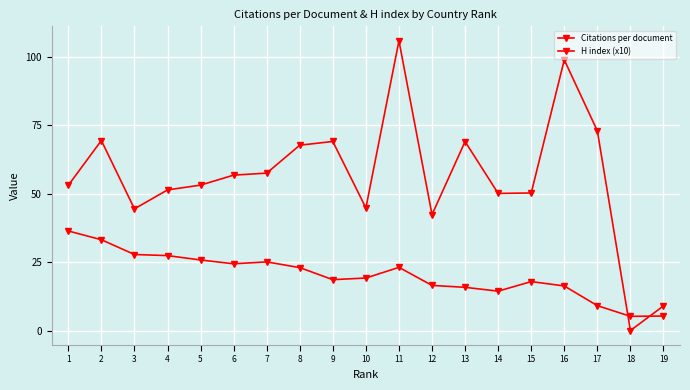

How many lines are shown in the chart?

2